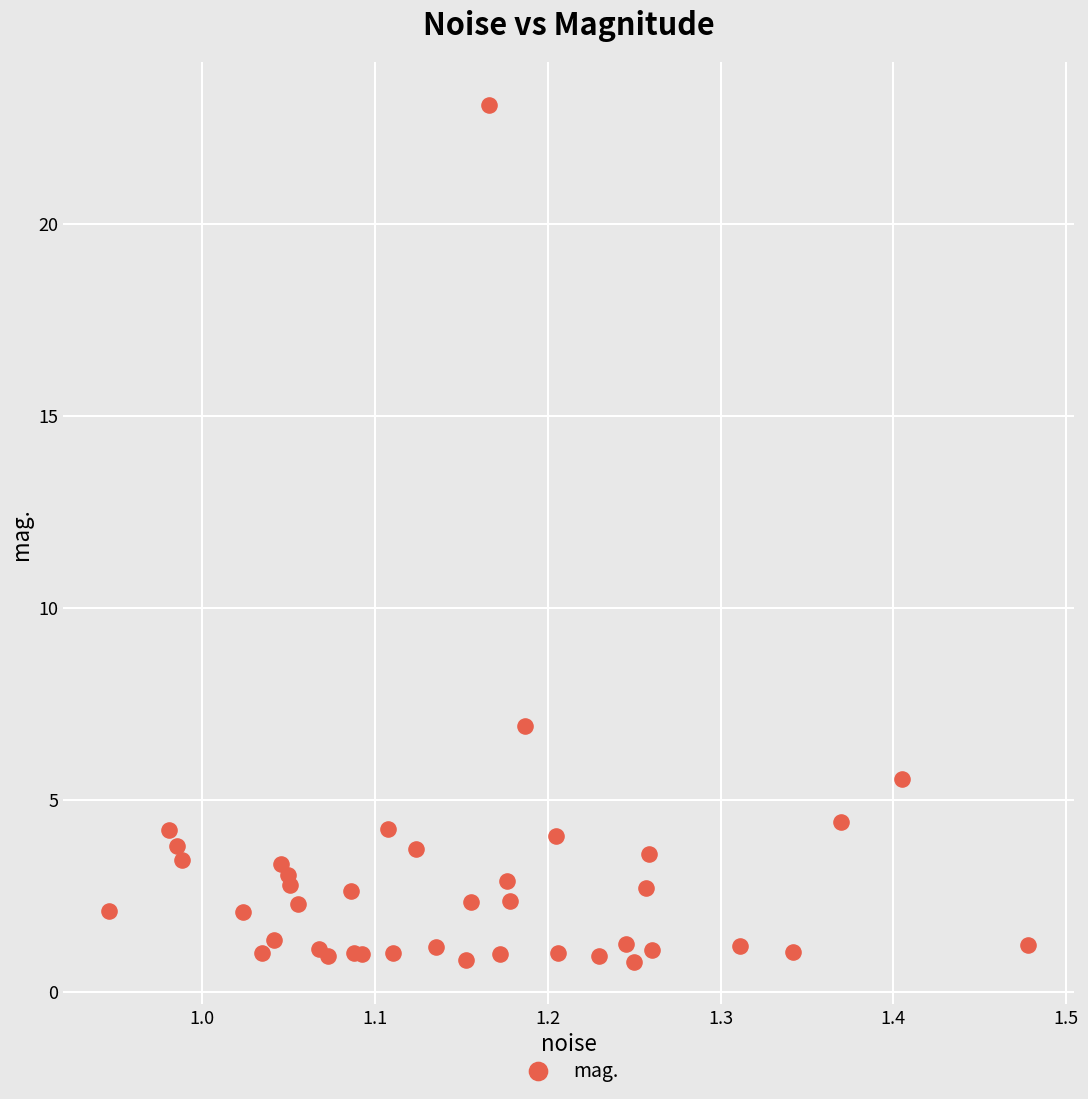

What Y value in the scatter plot is closest to 11?

6.9